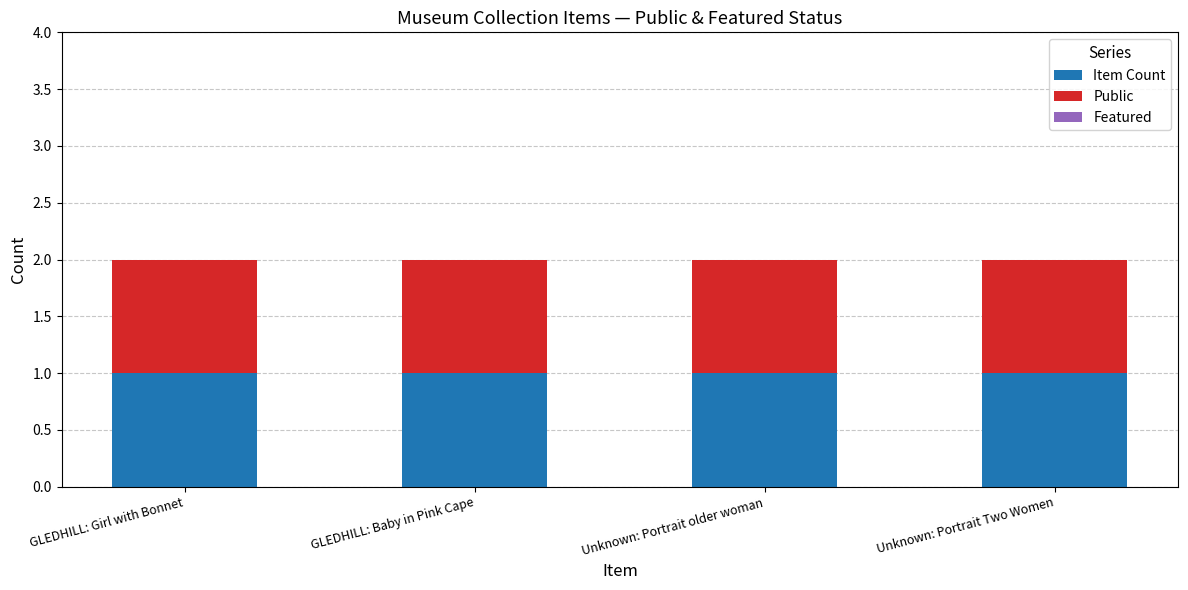

Rank the series by their maximum value, from highest to lowest.

Item Count, Public, Featured